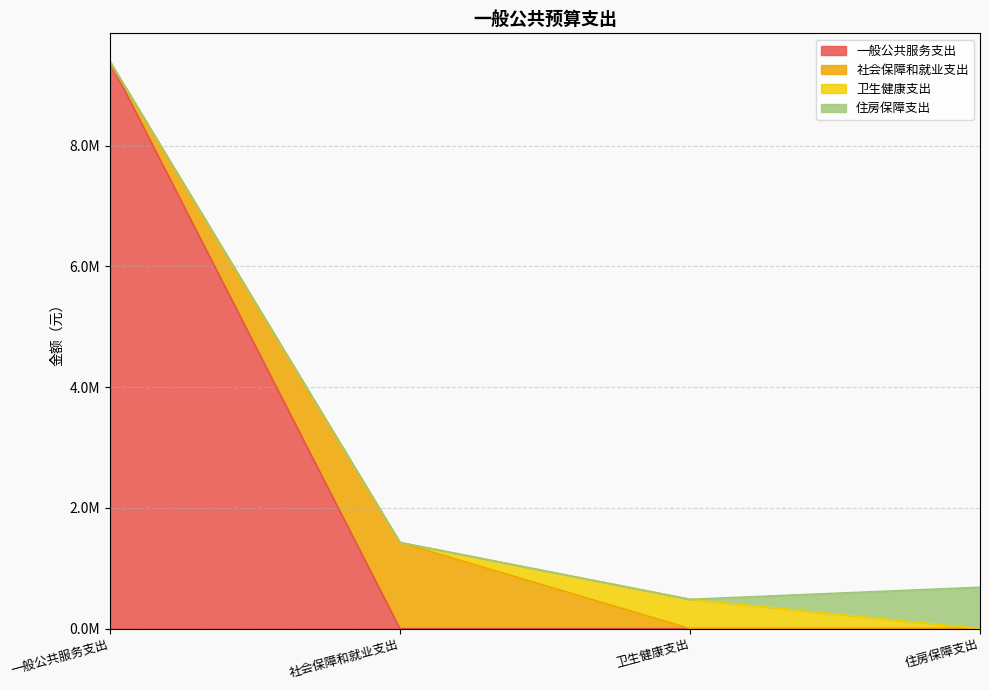

How many values in the 卫生健康支出 series exceed 0?

1